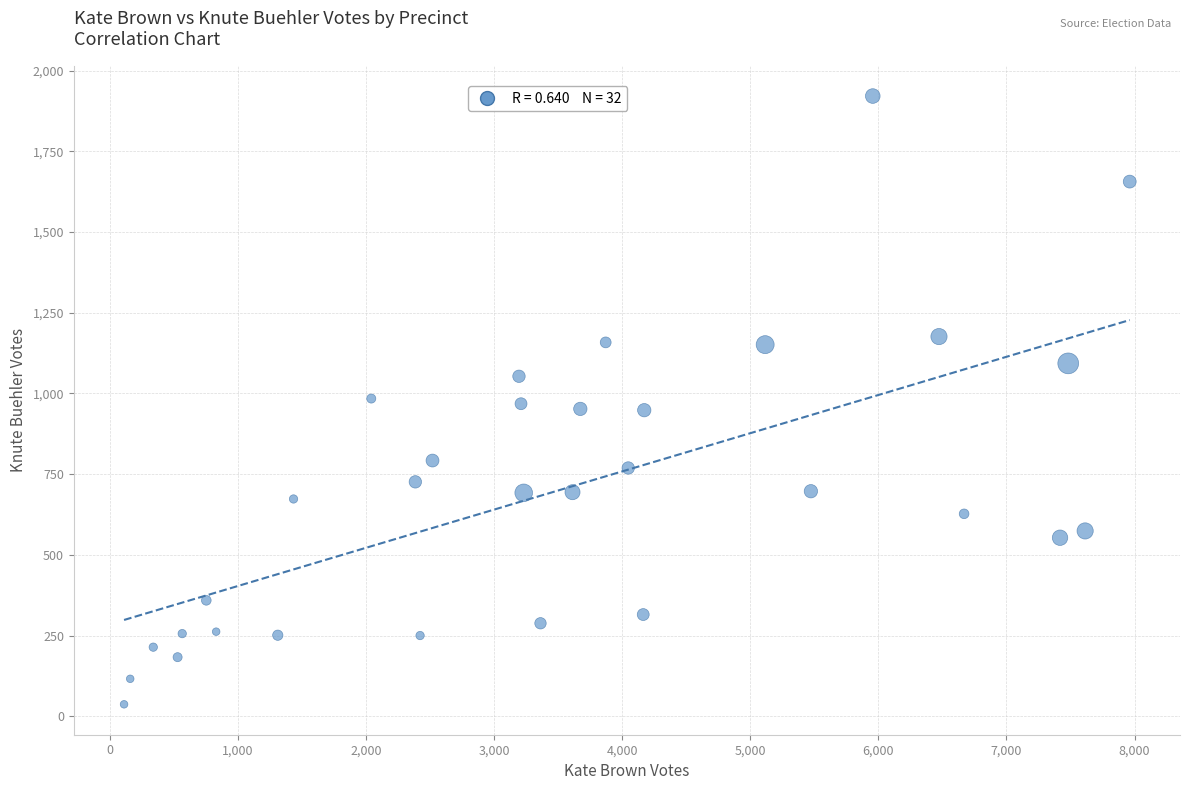

What is the range of X values (max minus min)?

7851